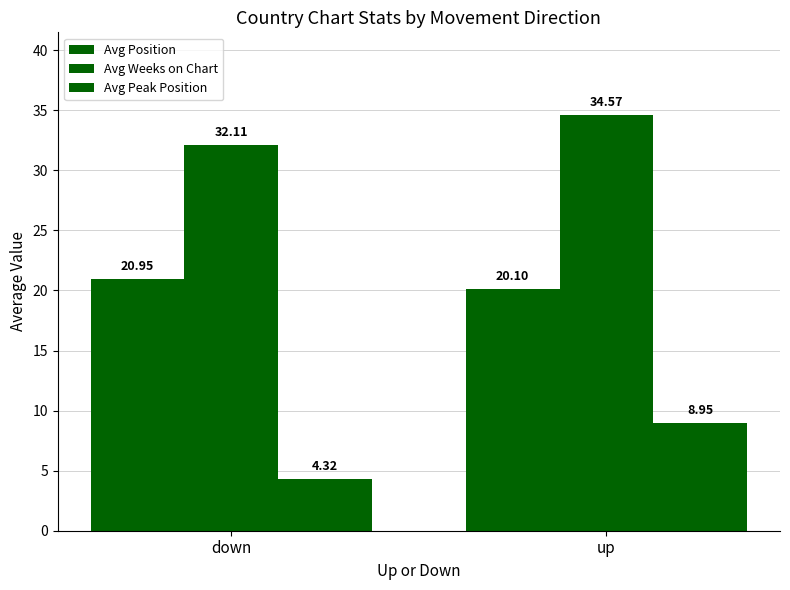

What is the average value of the Avg Position series?

20.5